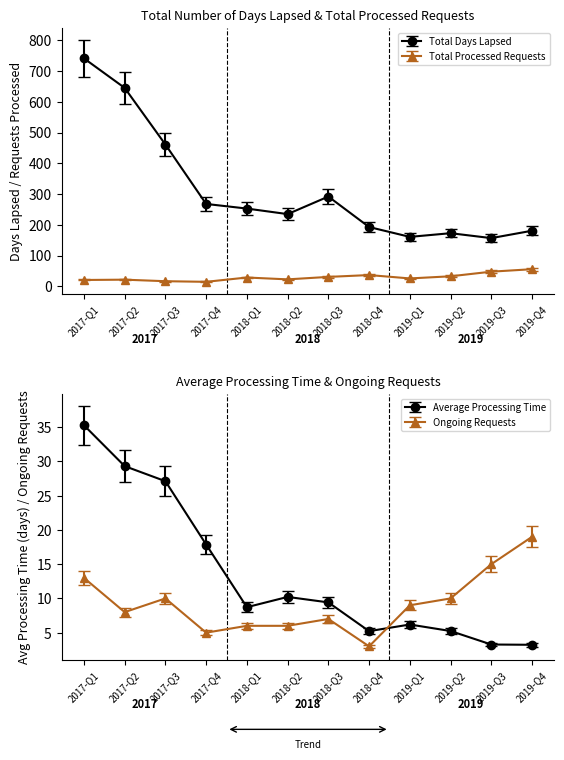

At how many categories does at least one series exceed 655?

1